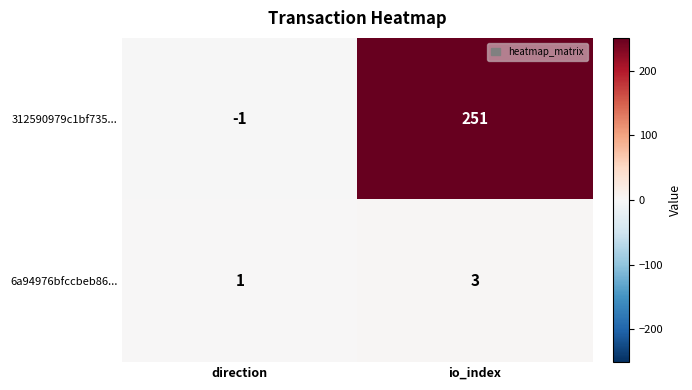

What is the highest value of the 6a94976bfccbeb86... series?

3